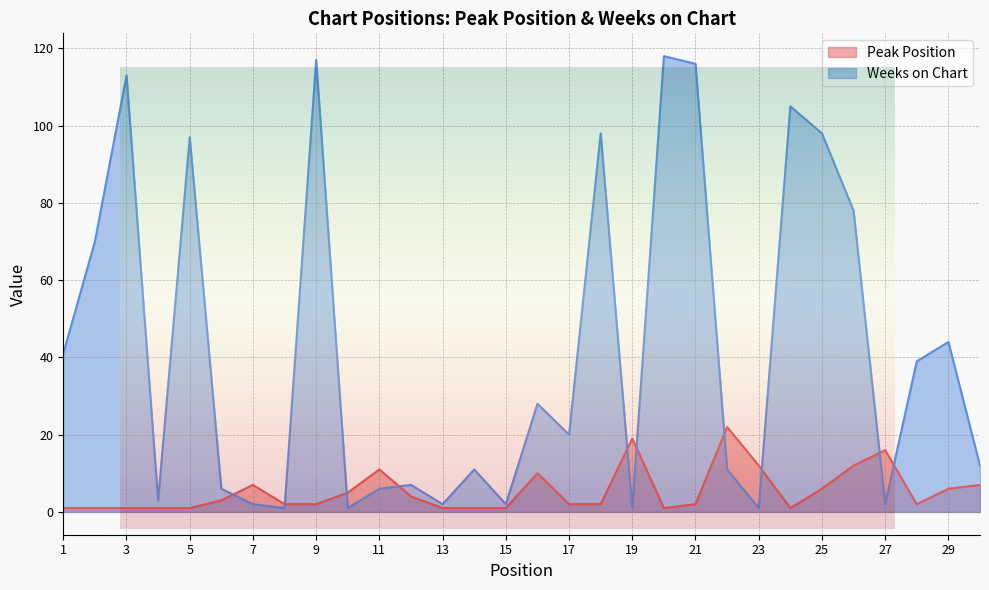

List the labels in order of Weeks on Chart value, largest first.

20, 9, 21, 3, 24, 18, 25, 5, 26, 2, 29, 1, 28, 16, 17, 30, 14, 22, 12, 6, 11, 4, 7, 13, 15, 27, 8, 10, 19, 23